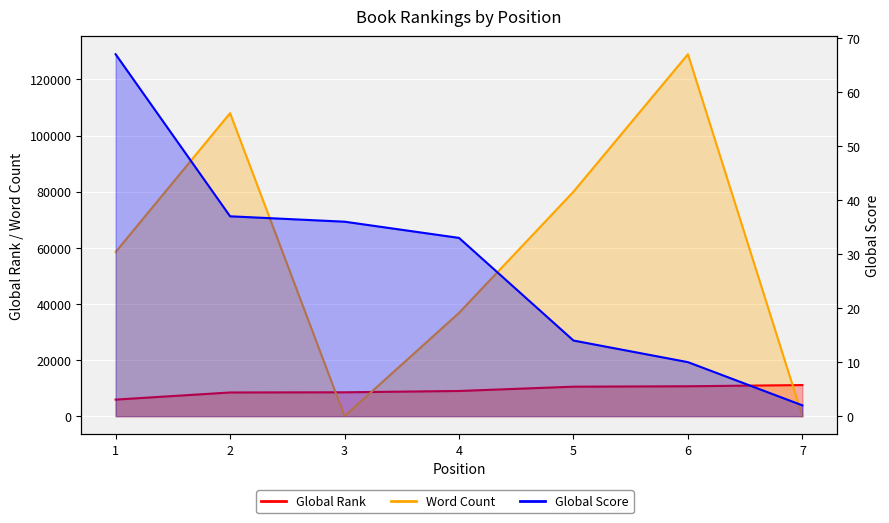

Reading right to left, transcribe all the data shown in this chart.

Global Rank: 11085	10654	10507	8974	8507	8440	5898
Global Score: 2	10	14	33	36	37	67
Word Count: 0	129000	80000	36800	0	108000	58500